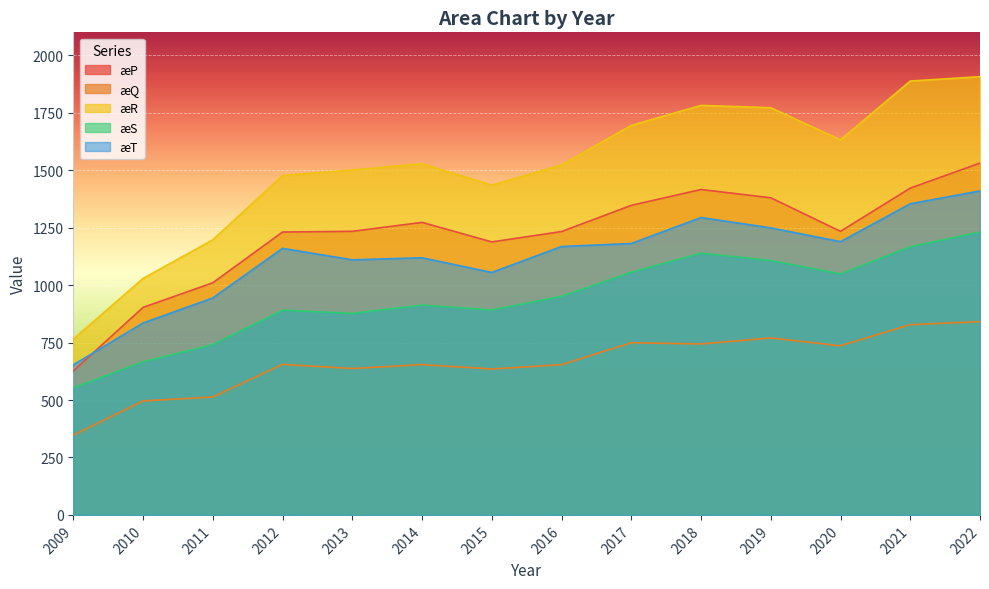

In æT, how many points are higher than both neighbors (excluding endpoints)?

3